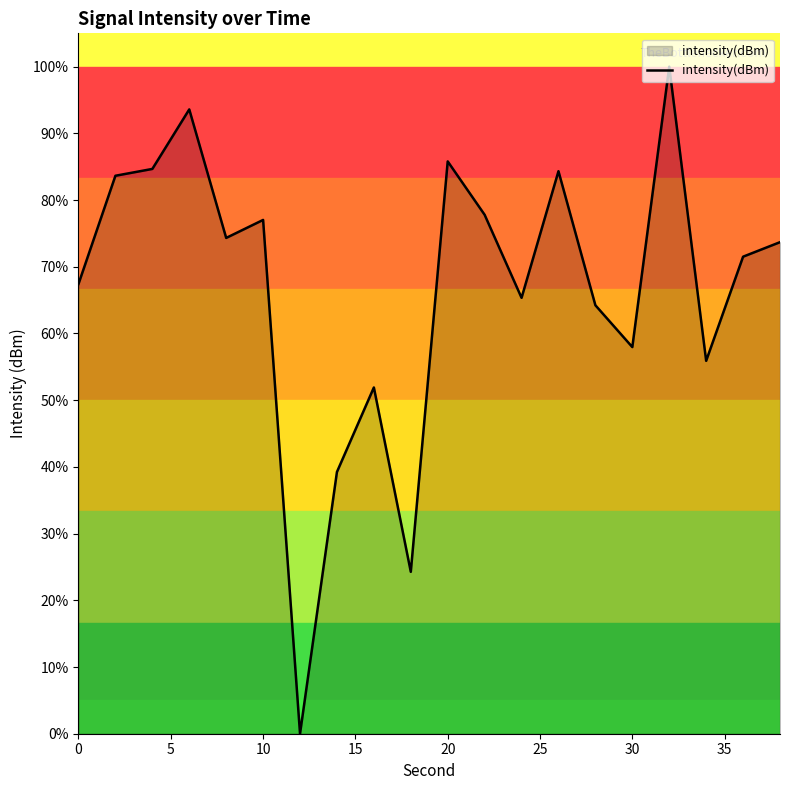

What is the difference between the second highest and minimum values?

93.6